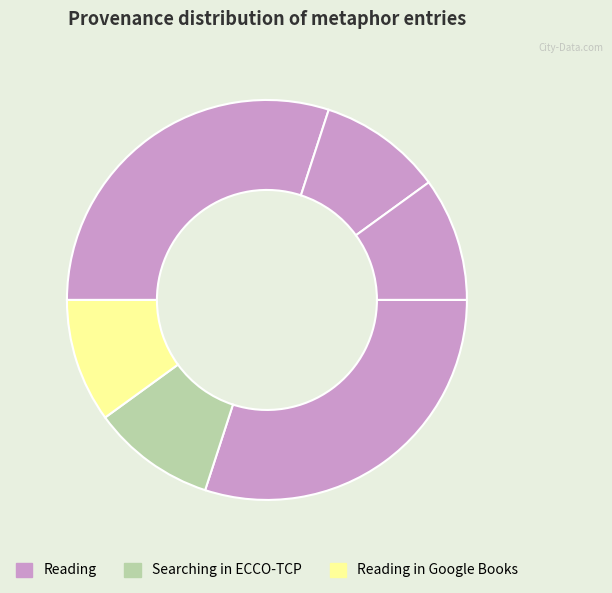

How many segments does this pie chart have?

6